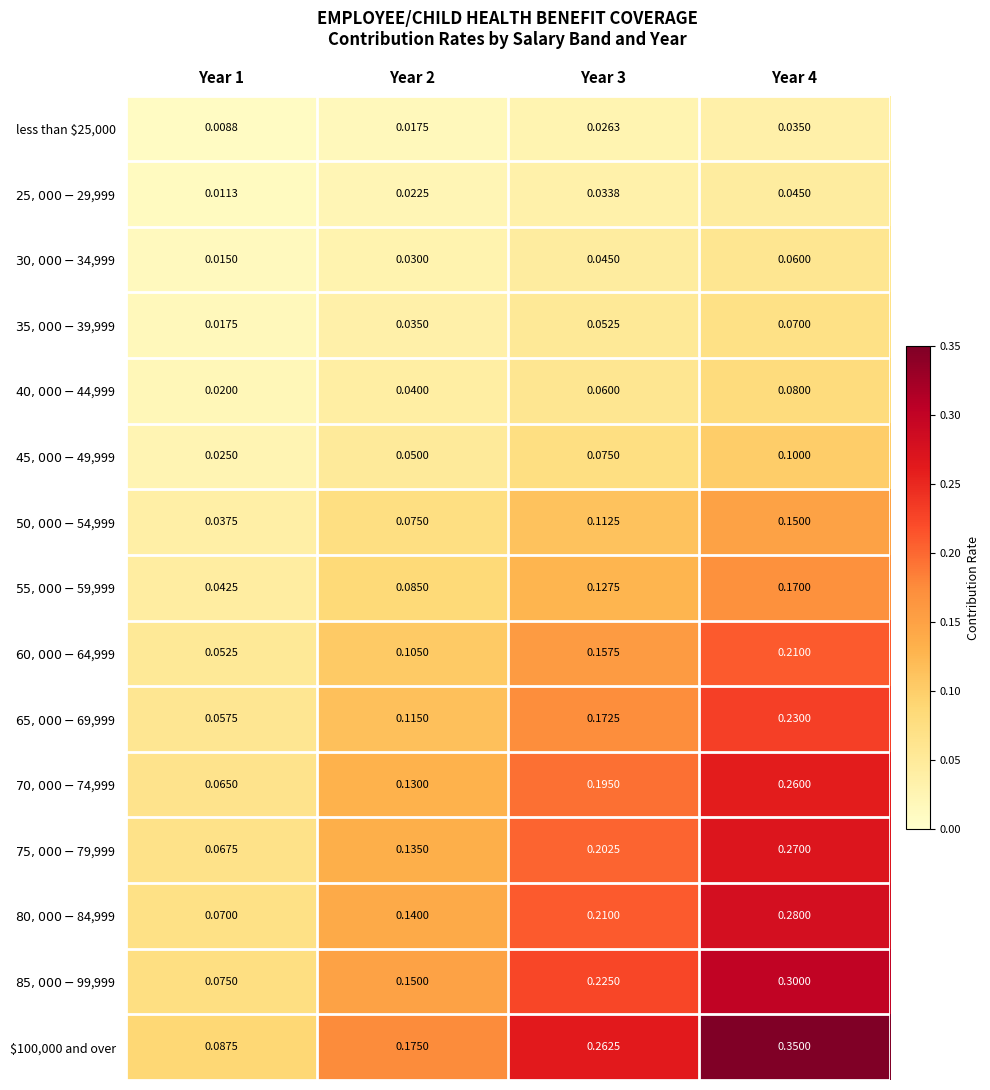

At Year 3, list the series in order from largest to smallest.

$100,000 and over, $85,000-$99,999, $80,000-$84,999, $75,000-$79,999, $70,000-$74,999, $65,000-$69,999, $60,000-$64,999, $55,000-$59,999, $50,000-$54,999, $45,000-$49,999, $40,000-$44,999, $35,000-$39,999, $30,000-$34,999, $25,000-$29,999, less than $25,000